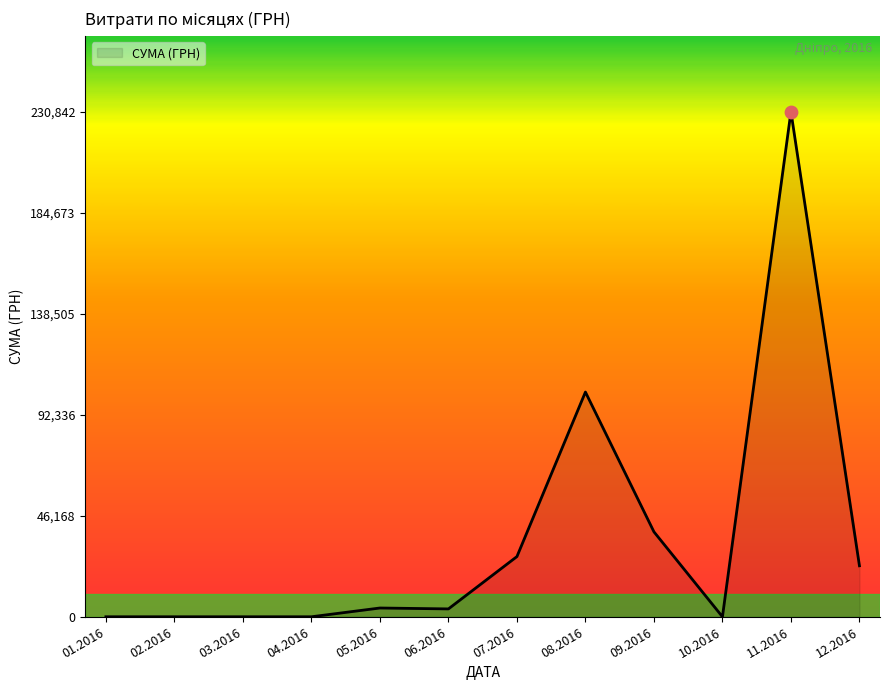

Which has a higher value, 09.2016 or 02.2016?

09.2016